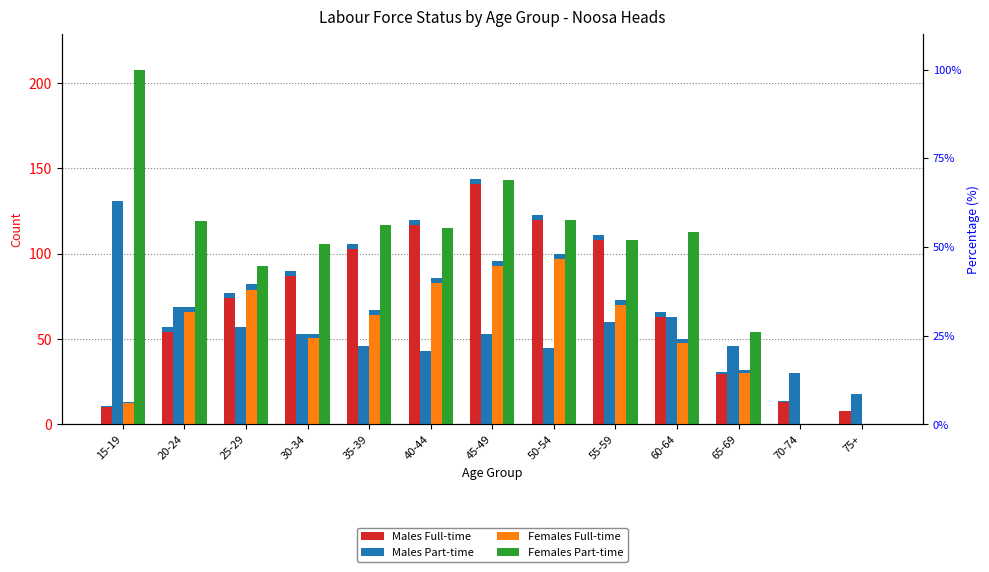

What is the difference between the second highest and second lowest values in the Females Part-time series?

143